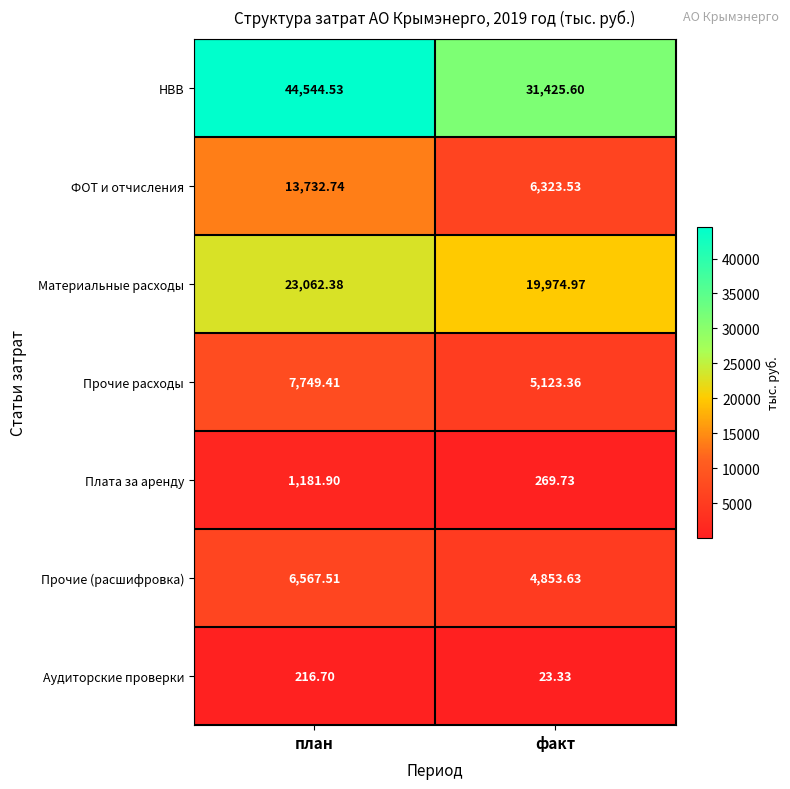

Between план and факт, which series saw the biggest shift?

НВВ